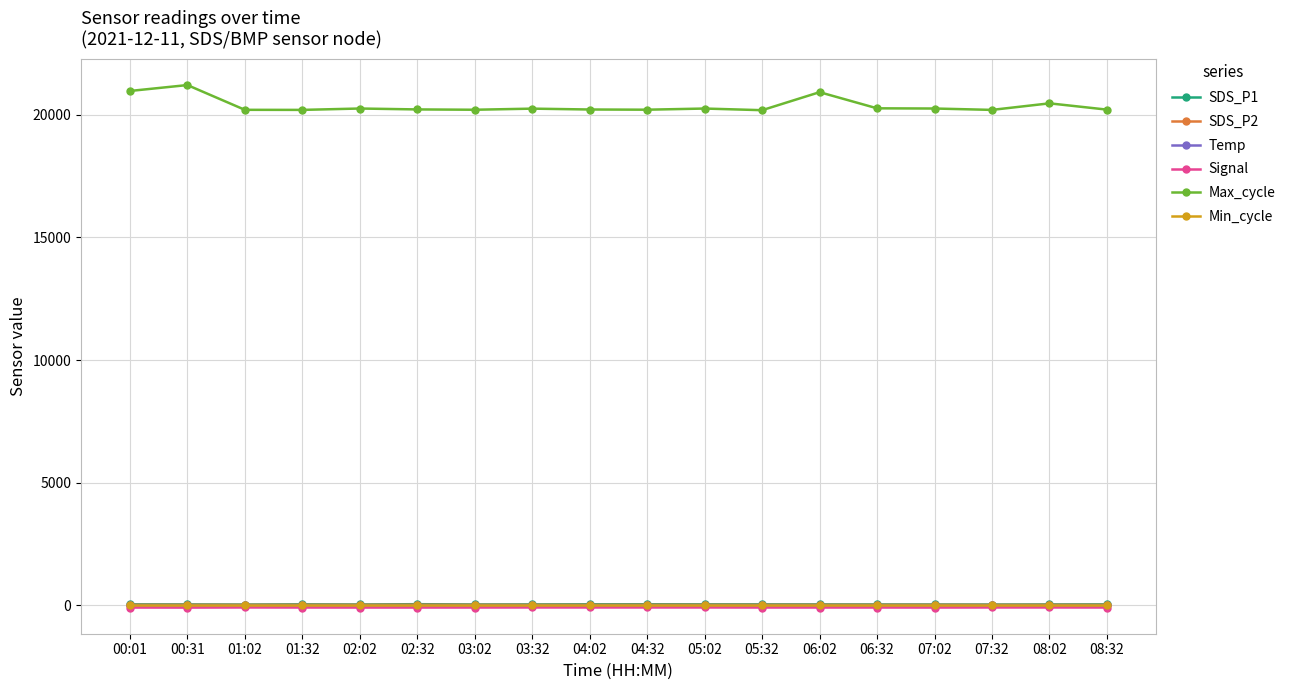

What is the average value of the Max_cycle series?

20368.5